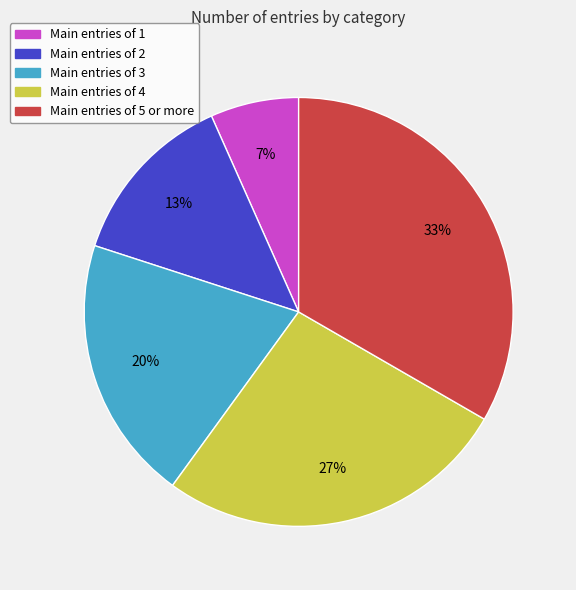

To the nearest percent, what is the average slice percentage?

20%